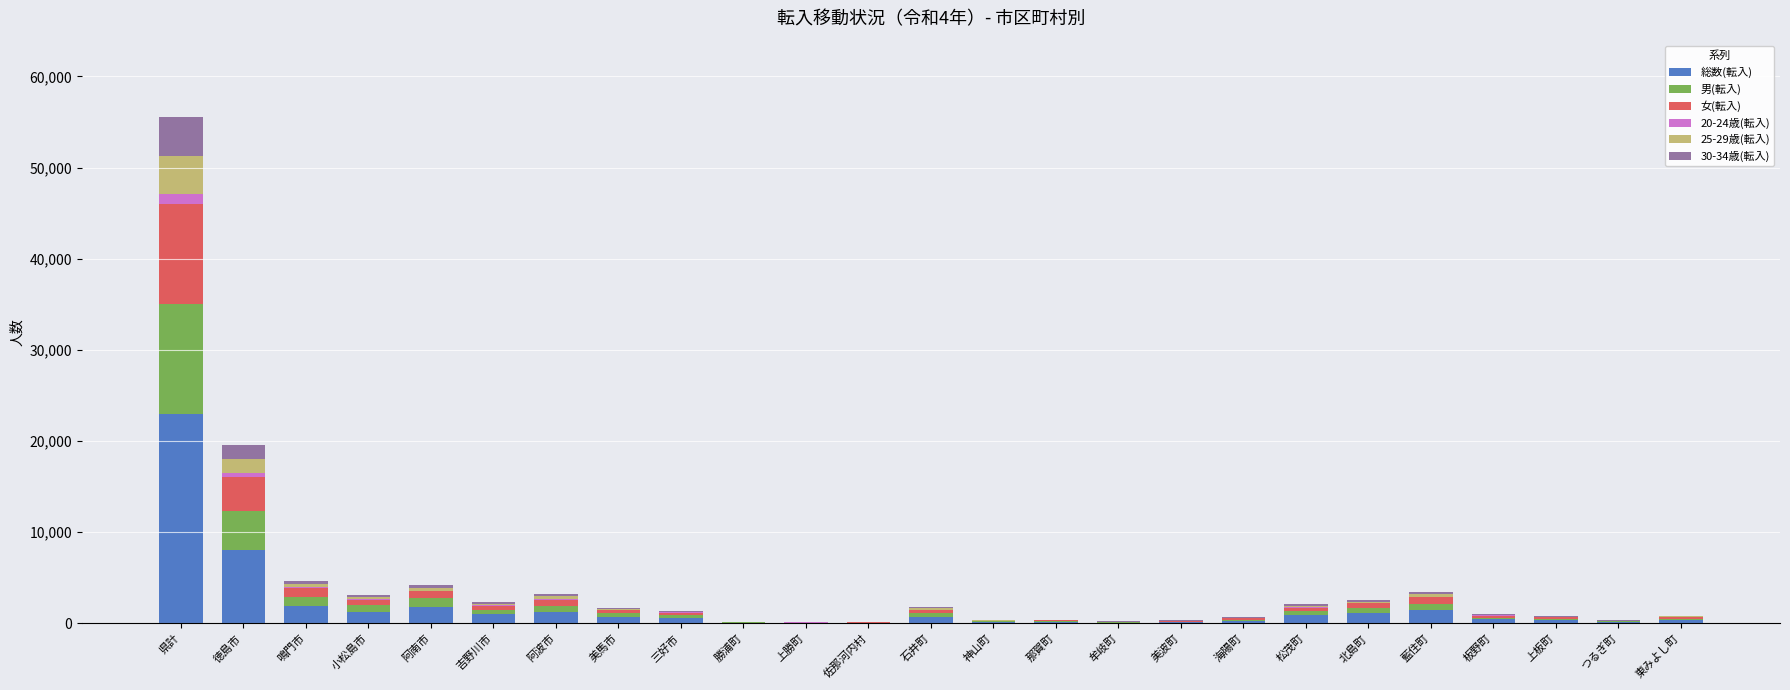

Rank the series by their maximum value, from highest to lowest.

総数(転入), 男(転入), 女(転入), 30-34歳(転入), 25-29歳(転入), 20-24歳(転入)